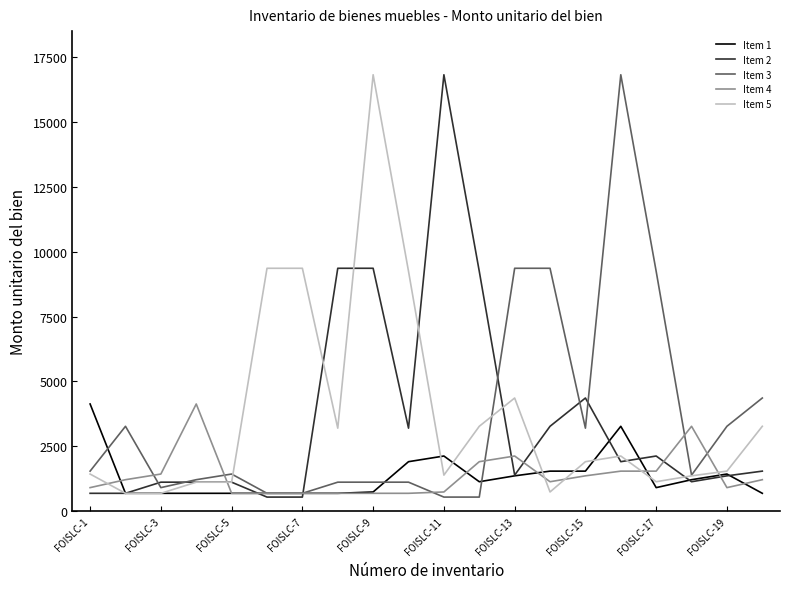

What is the highest value of the Item 5 series?

16820.0